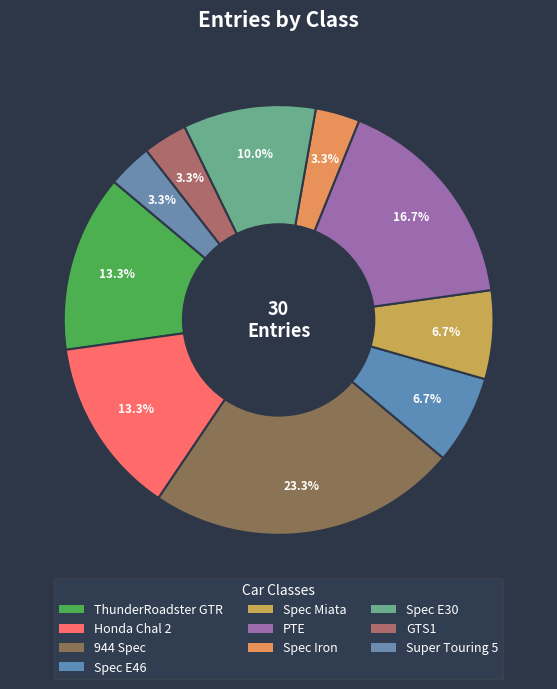

Count the number of slices in the pie.

10